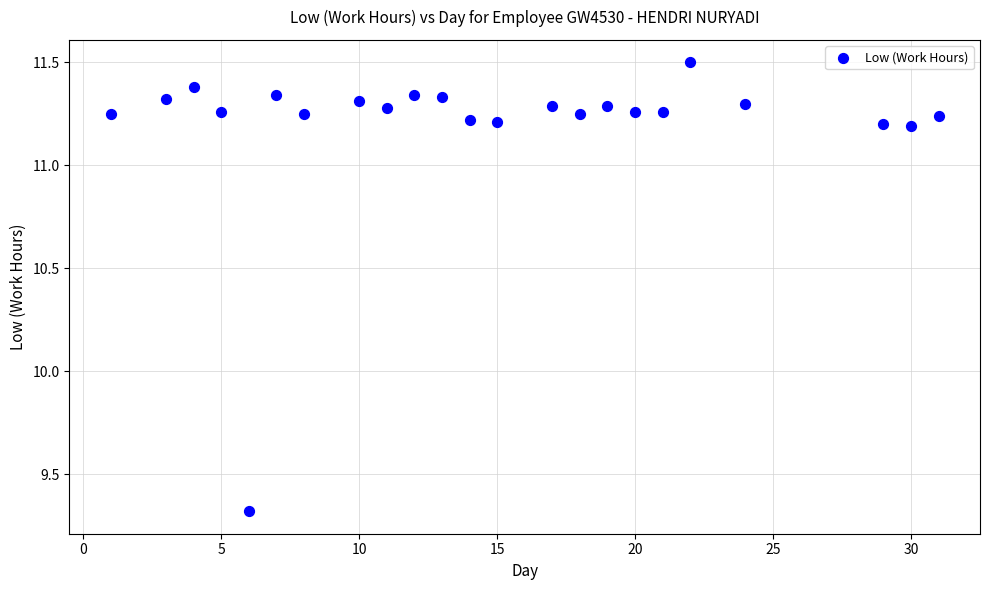

What Y value in the scatter plot is closest to 10?

9.3